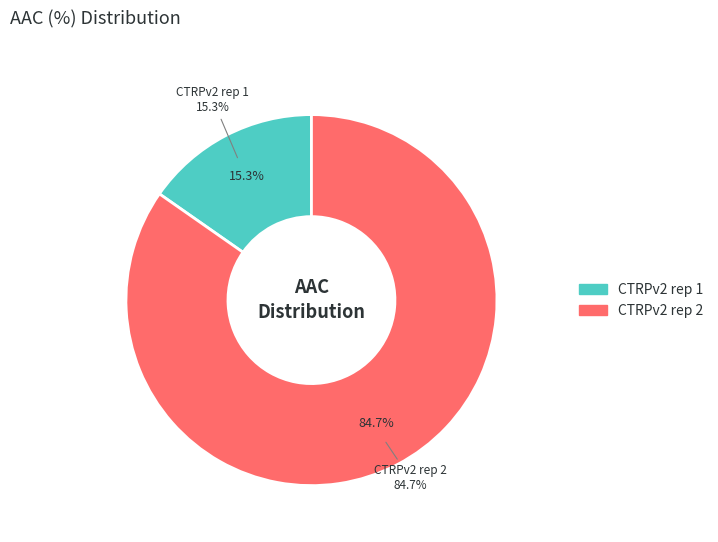

What is the majority slice?

CTRPv2 rep 2